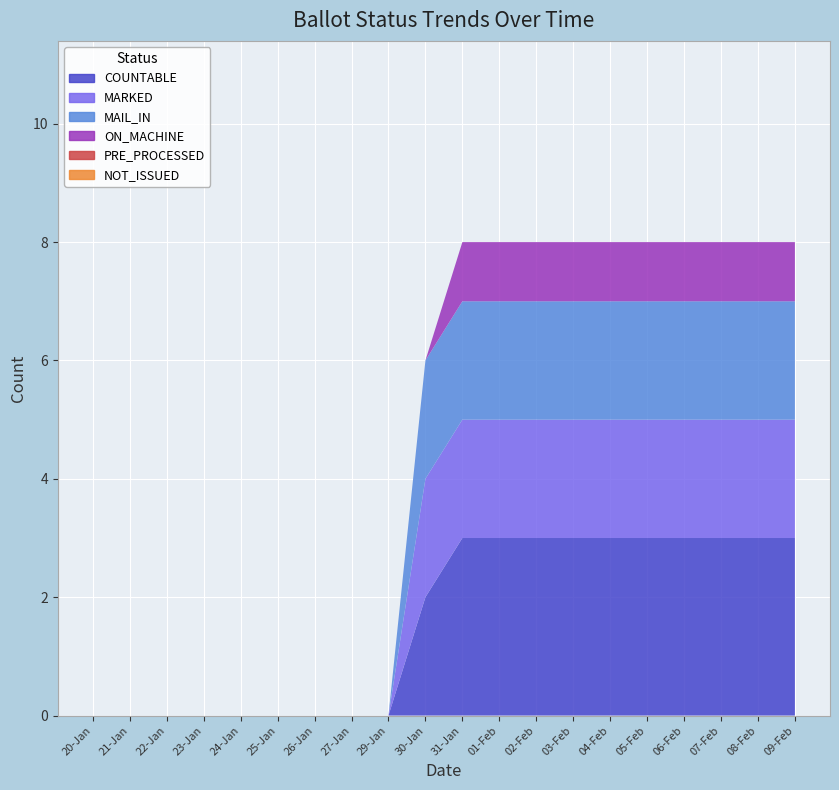

Reading left to right, transcribe all the data shown in this chart.

COUNTABLE: 0	0	0	0	0	0	0	0	0	2	3	3	3	3	3	3	3	3	3	3
MARKED: 0	0	0	0	0	0	0	0	0	2	2	2	2	2	2	2	2	2	2	2
MAIL_IN: 0	0	0	0	0	0	0	0	0	2	2	2	2	2	2	2	2	2	2	2
ON_MACHINE: 0	0	0	0	0	0	0	0	0	0	1	1	1	1	1	1	1	1	1	1
PRE_PROCESSED: 0	0	0	0	0	0	0	0	0	0	0	0	0	0	0	0	0	0	0	0
NOT_ISSUED: 0	0	0	0	0	0	0	0	0	0	0	0	0	0	0	0	0	0	0	0